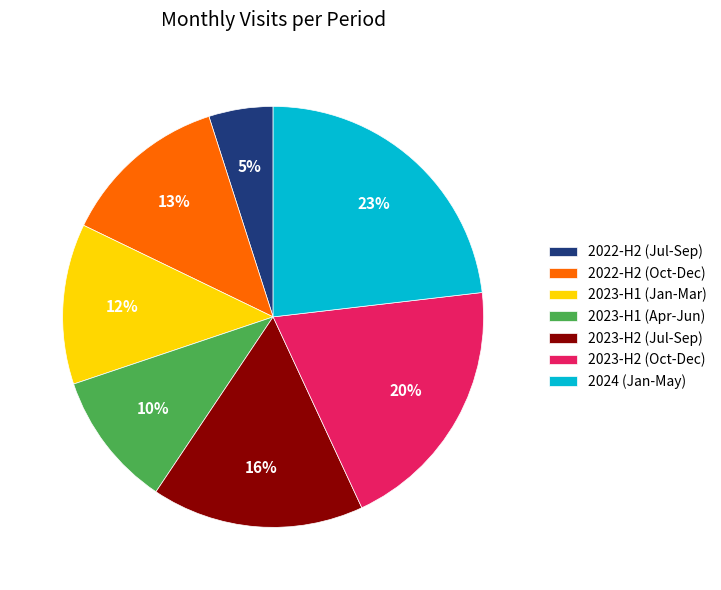

Does any single category account for the majority?

No